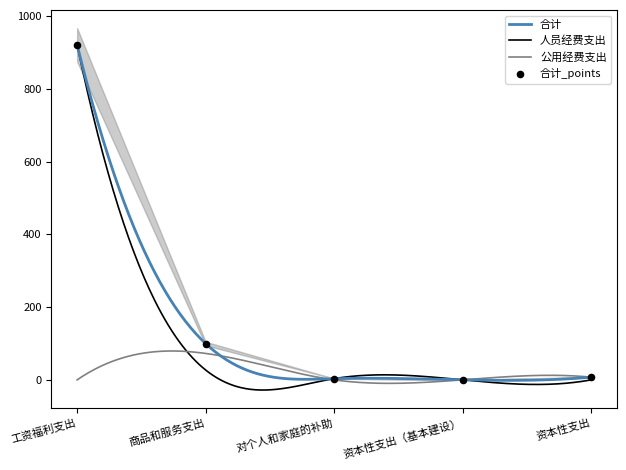

Which series reaches the minimum Y coordinate?

合计